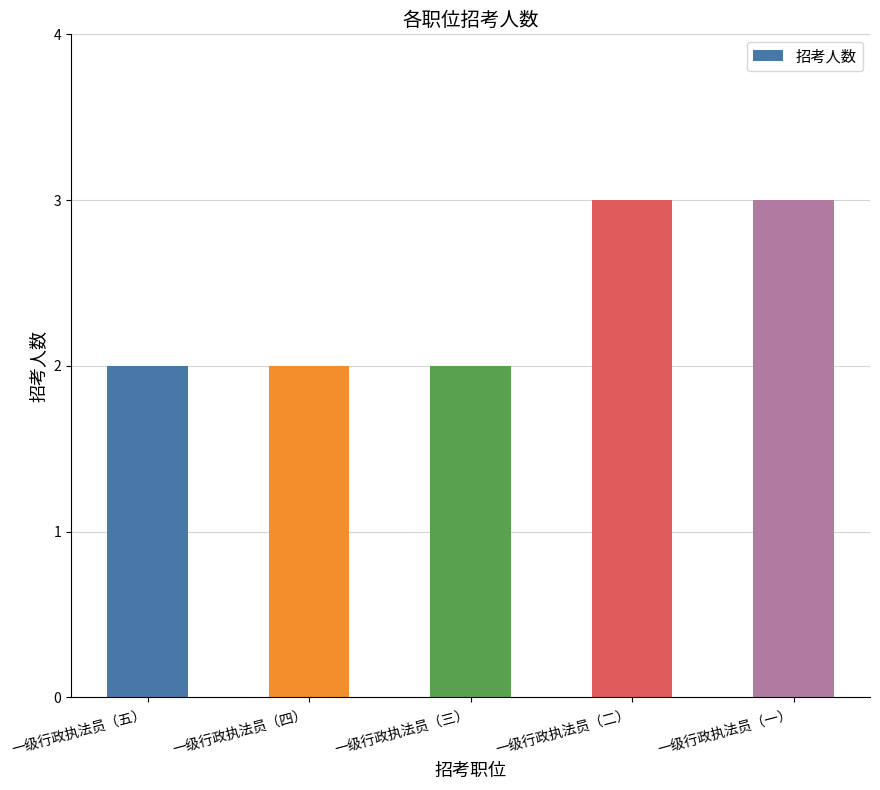

Are the bars horizontal?

No